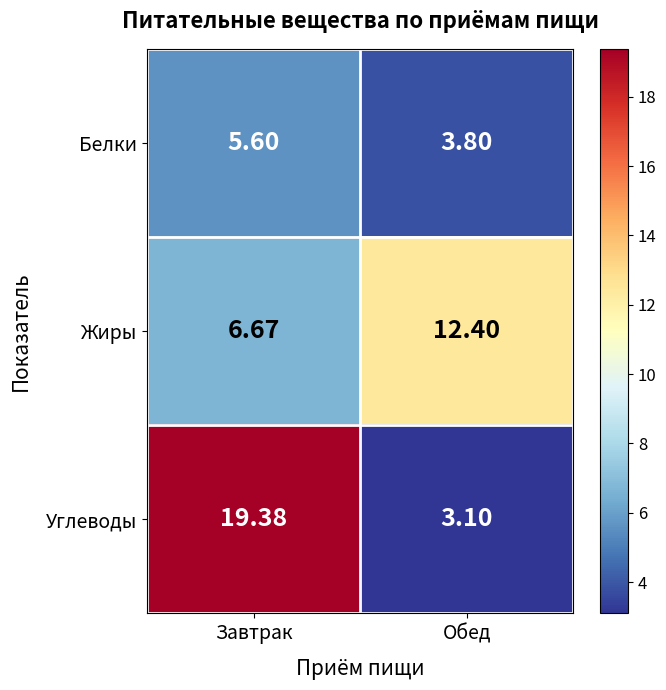

At how many categories does at least one series exceed 8?

2